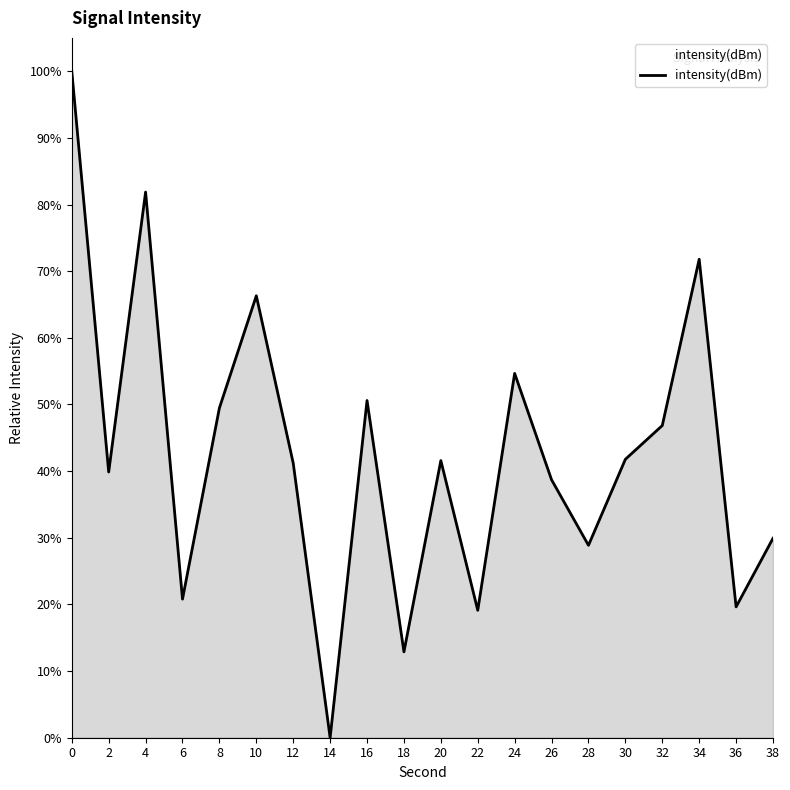

What is the approximate value at 32?

46.8